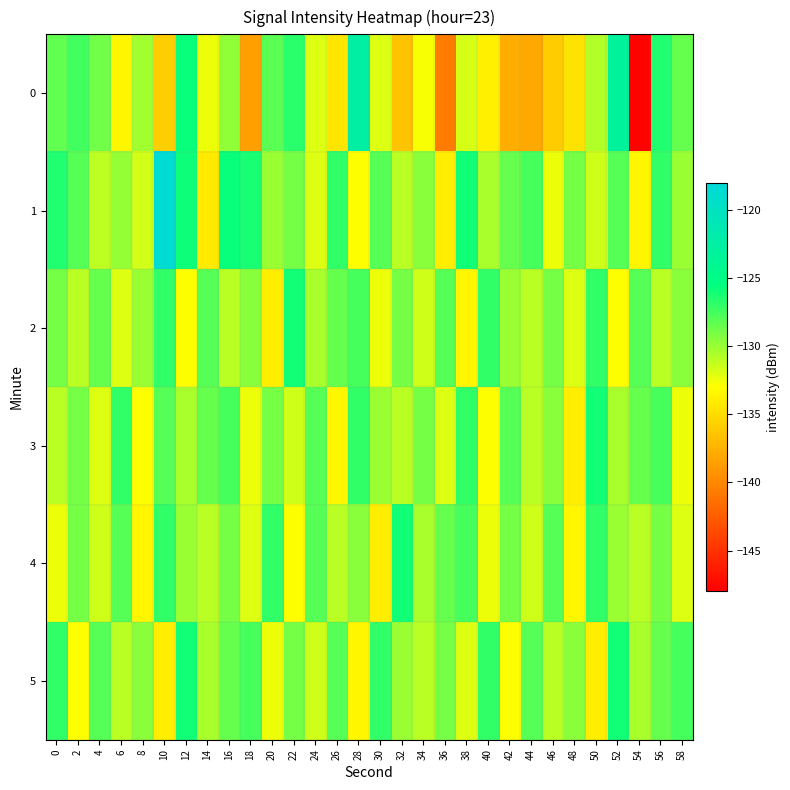

Rank the series by their maximum value, from highest to lowest.

1, 0, 2, 3, 4, 5